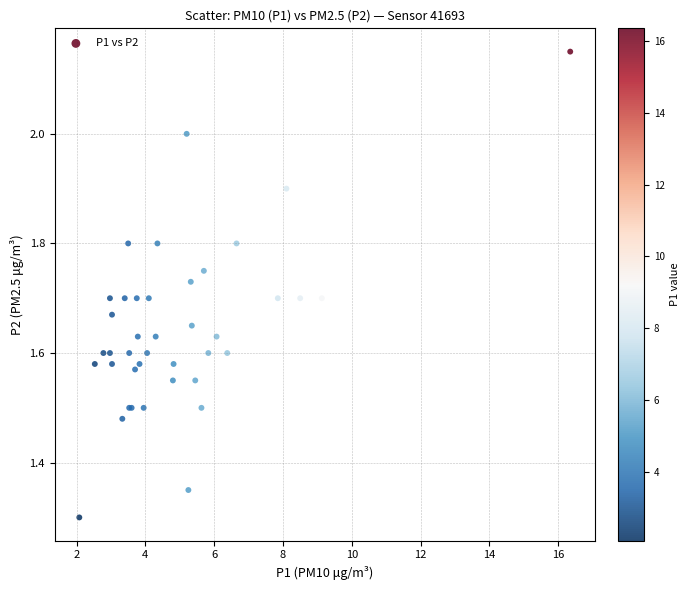

What Y value in the scatter plot is closest to 1?

1.3